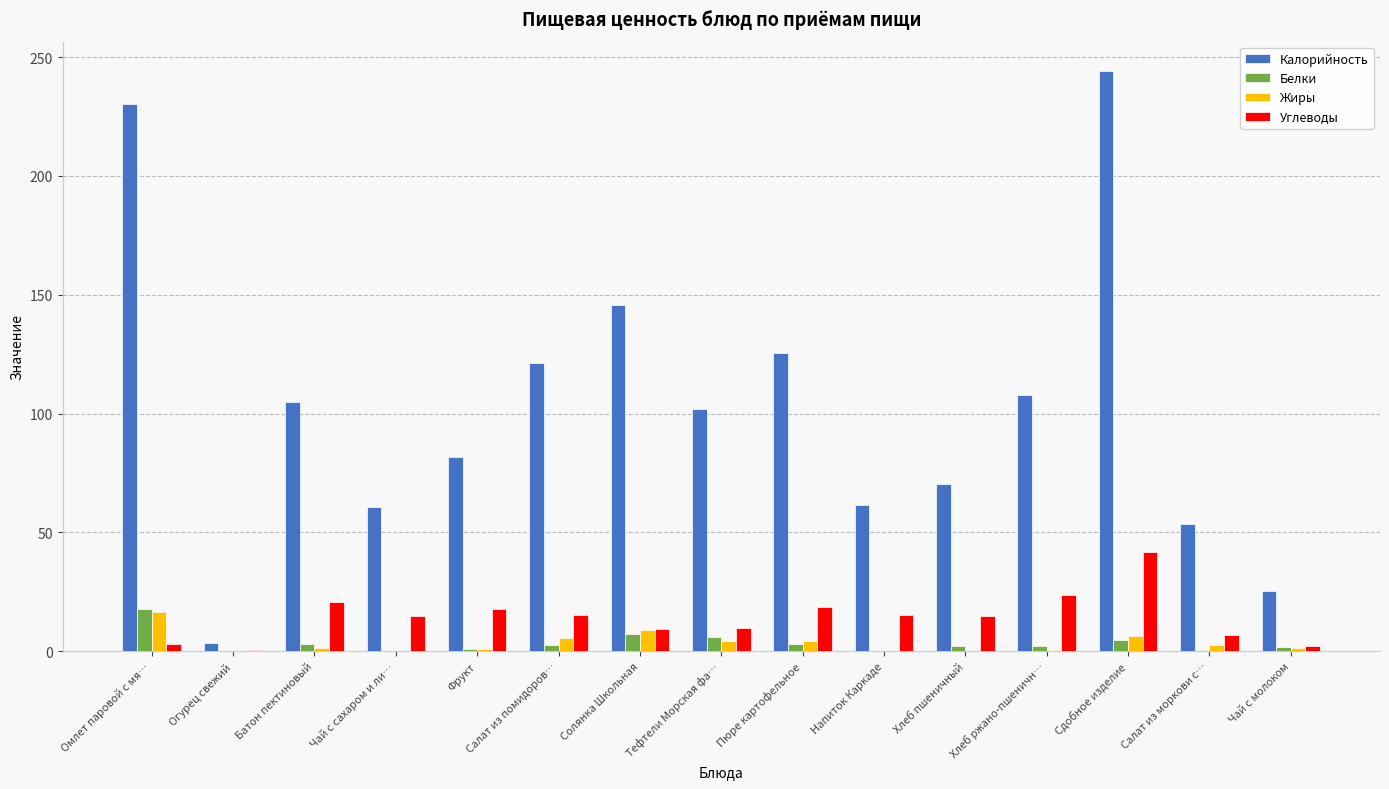

Is it true that Жиры equals 0.0 at Огурец свежий?

True